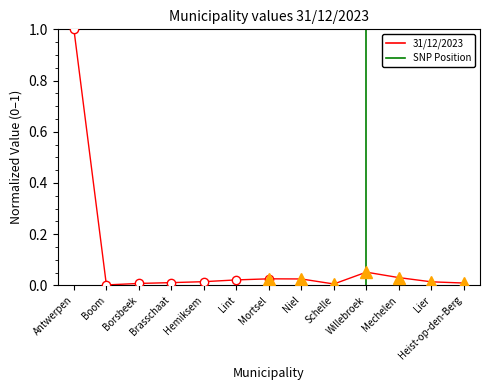

What position from the right is Mortsel?

7